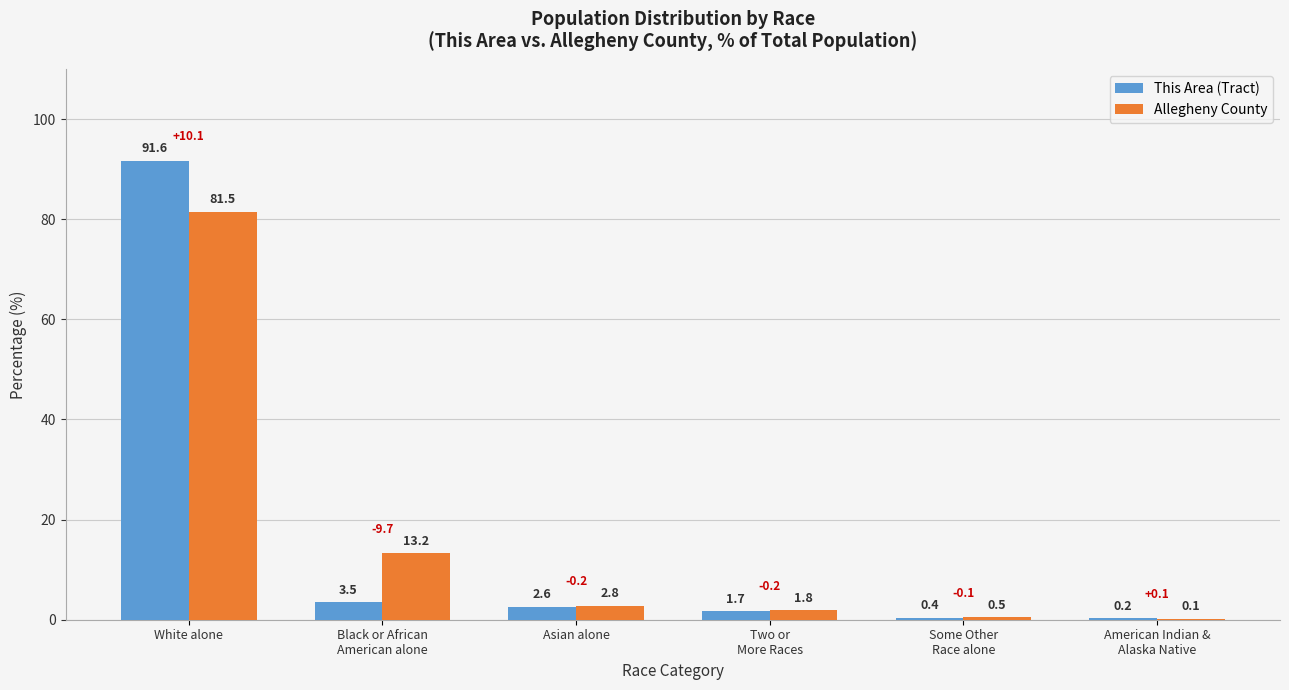

Where does the Allegheny County series first go above 2?

White alone